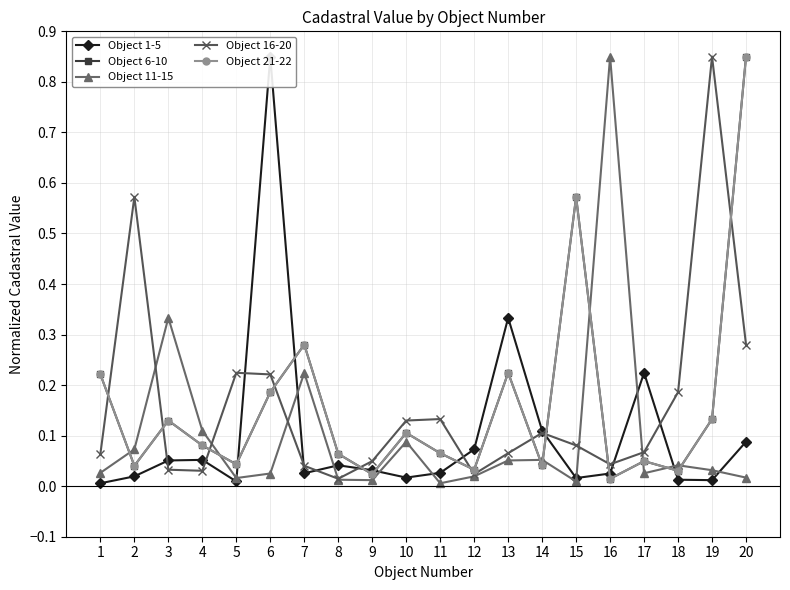

True or false: Object 21-22 and Object 6-10 cross at least once.

False